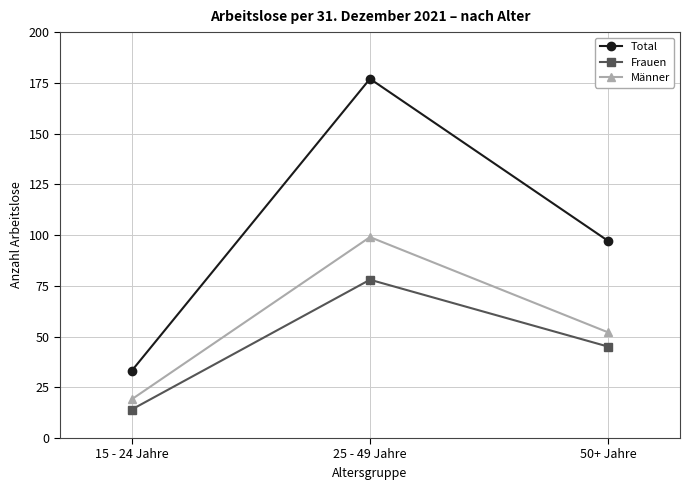

At which label is Frauen closest to 46?

50+ Jahre